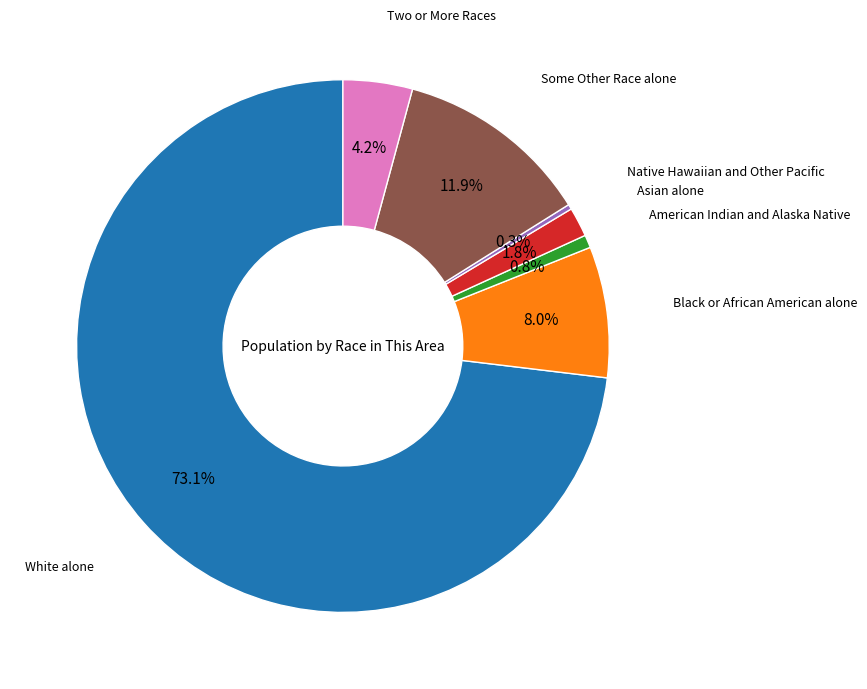

Is there a majority slice in this chart?

Yes